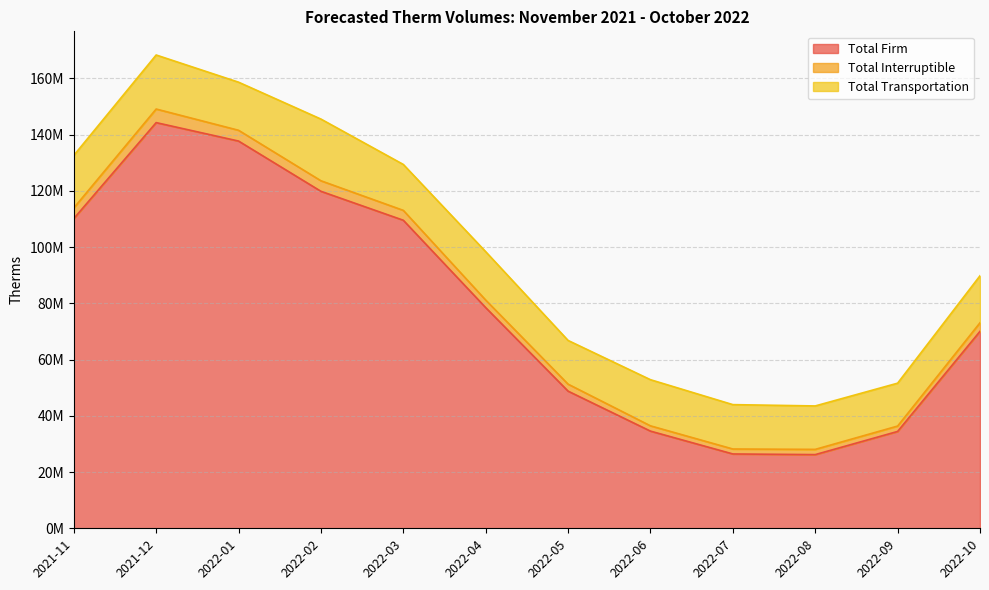

List the series in order of their overall mean, lowest first.

Total Interruptible, Total Transportation, Total Firm